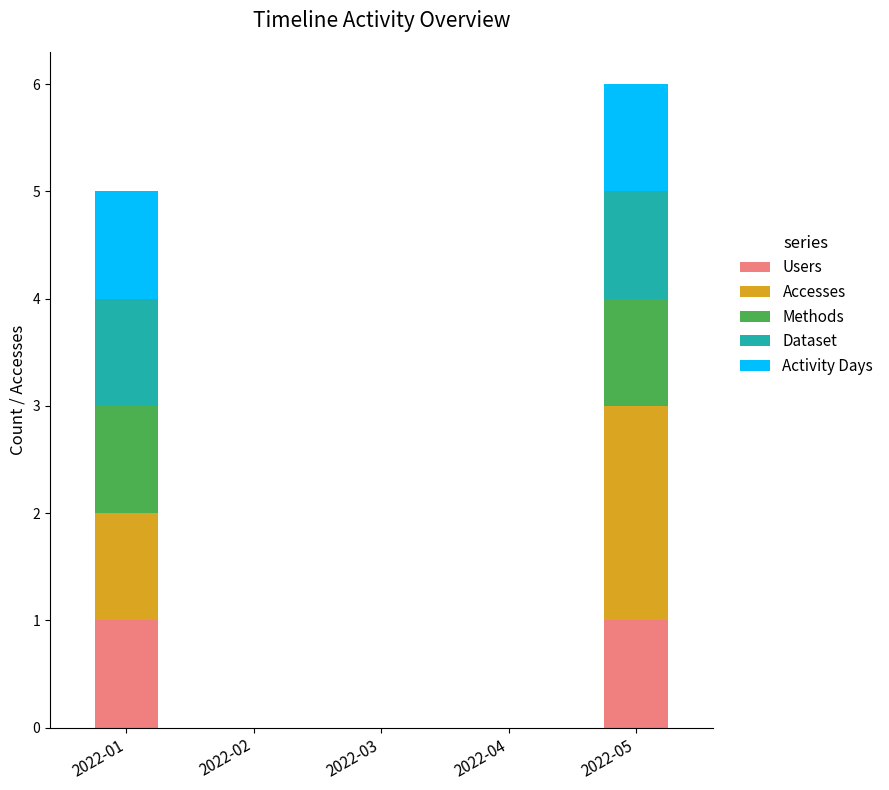

True or false: Users has a value of 1 at 2022-05.

True